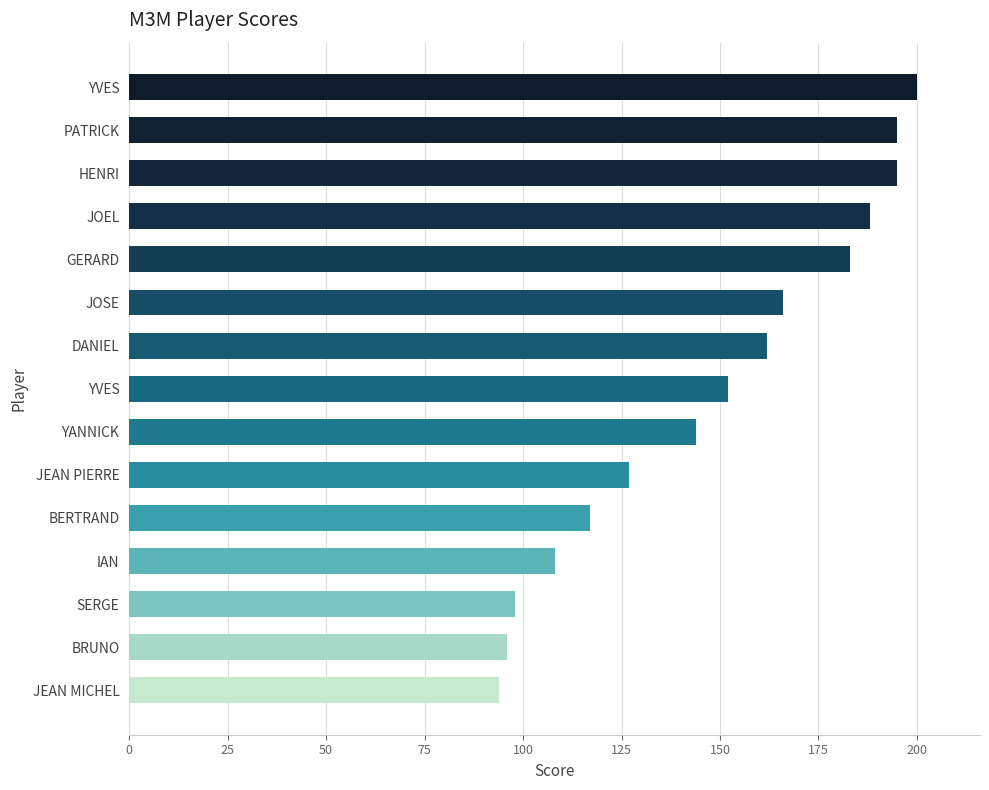

Where does the data first go above 152?

DANIEL